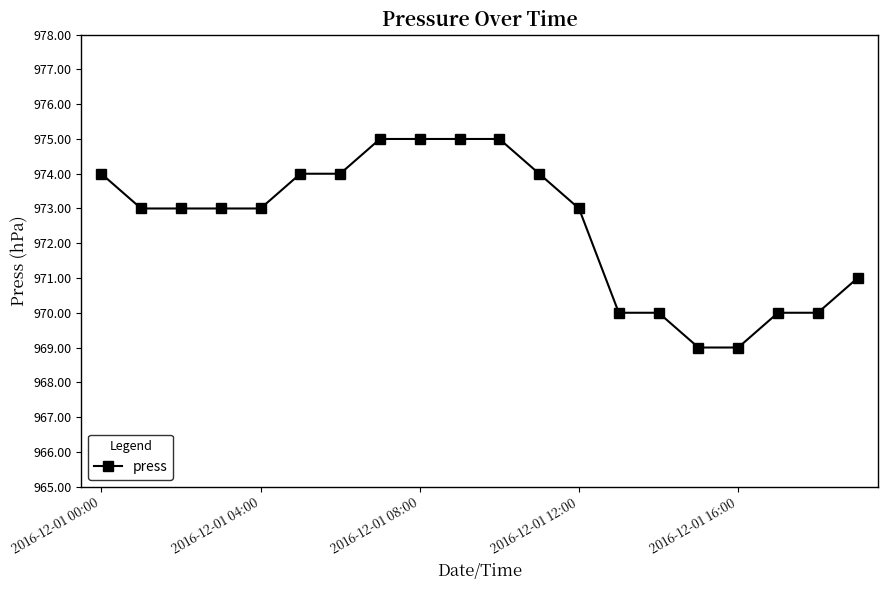

What is the smallest value displayed?

969